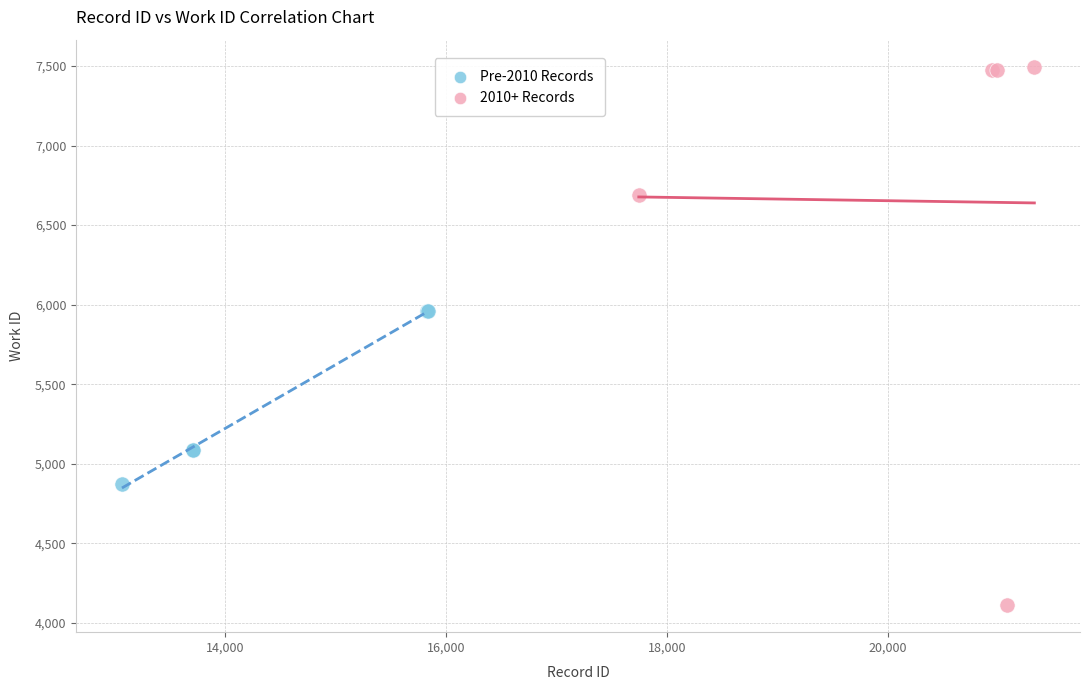

Which series reaches the minimum Y coordinate?

2010+ Records